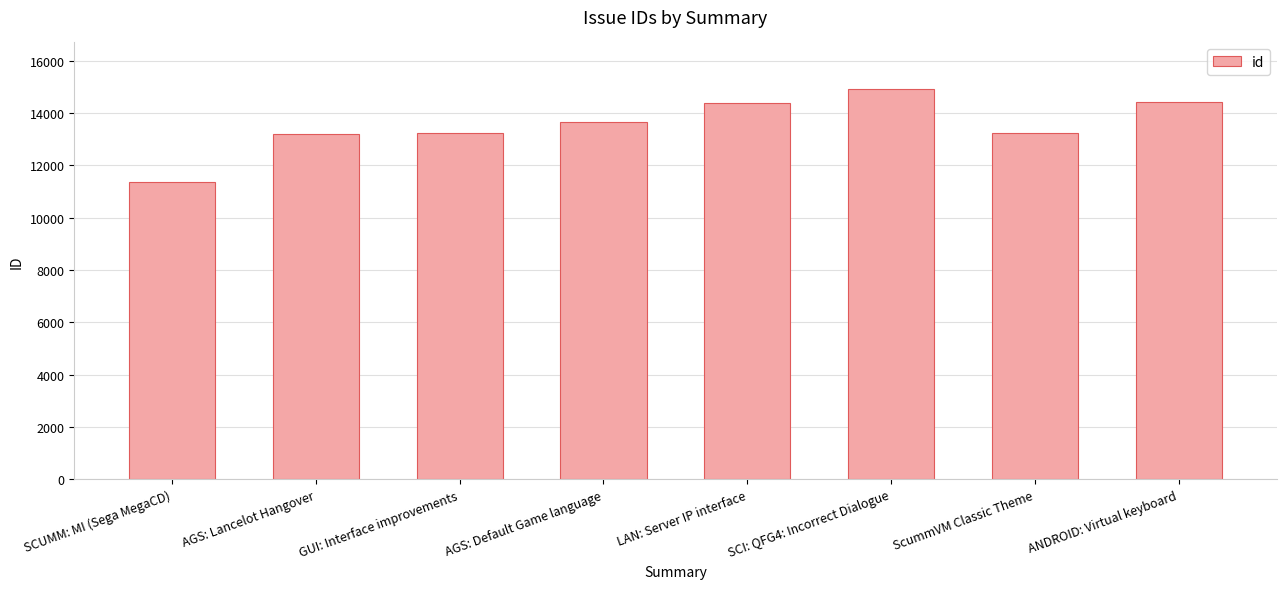

Approximately how many times larger is the value at SCUMM: MI (Sega MegaCD) compared to ScummVM Classic Theme?

0.9